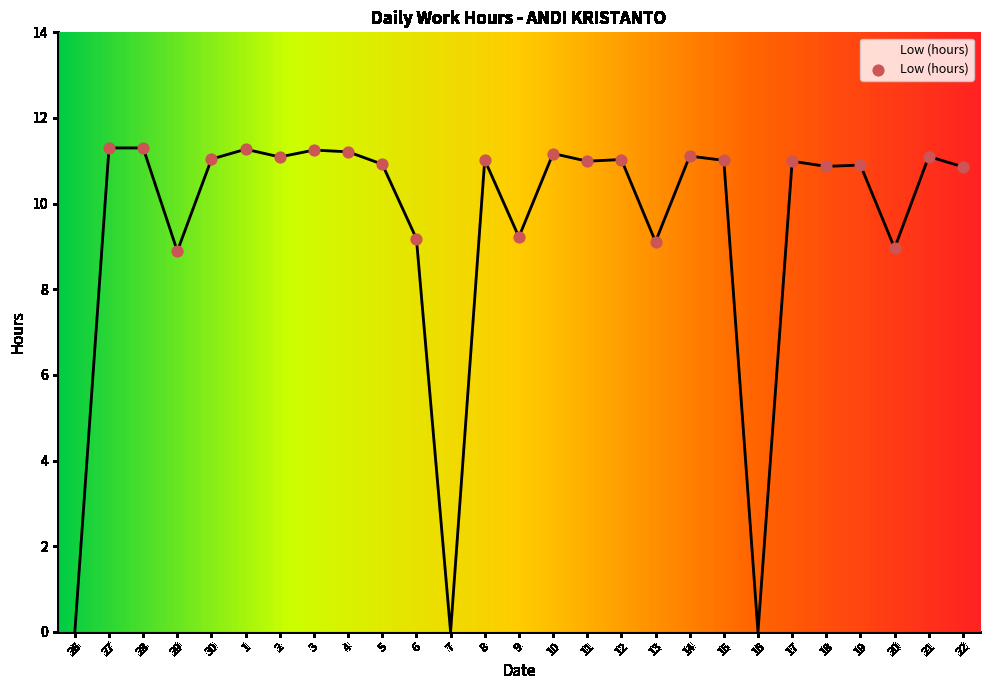

What is the change in value from 27 to 30?

-0.3